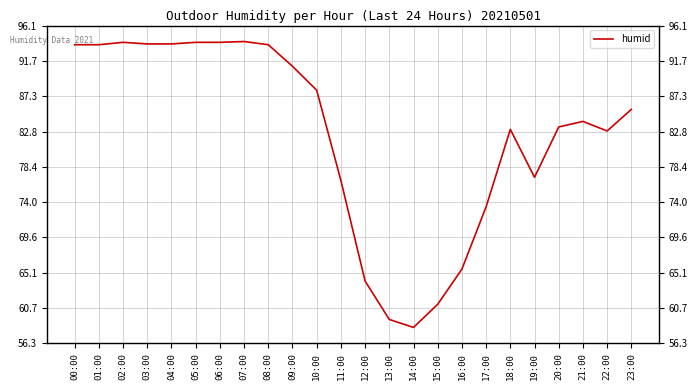

Reading left to right, extract all data points from this chart.

93.7	93.7	94.0	93.8	93.8	94.0	94.0	94.1	93.7	91.0	88.0	76.7	64.1	59.3	58.3	61.2	65.6	73.4	83.1	77.1	83.4	84.1	82.9	85.6